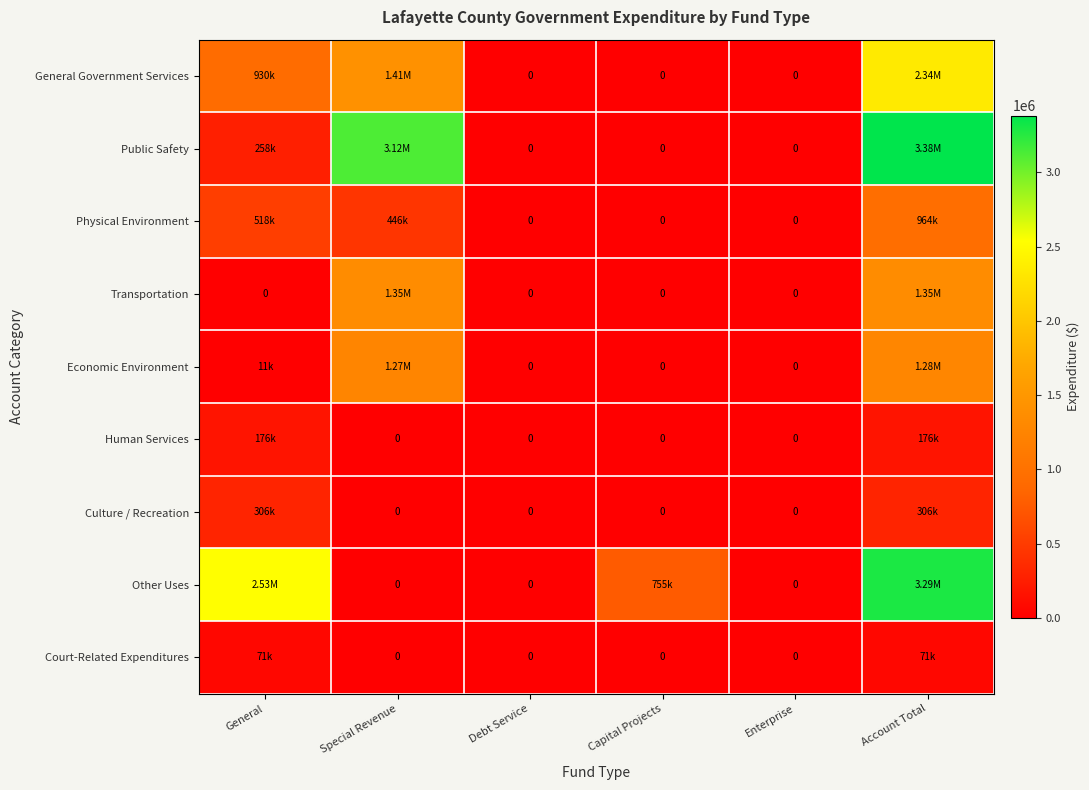

At which category is the sum across all series the highest?

Account Total